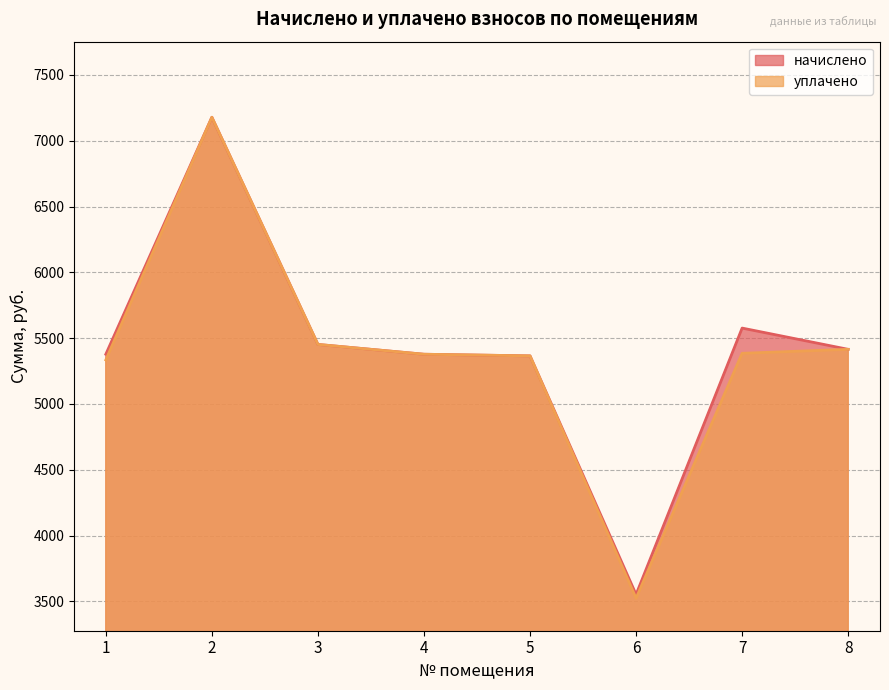

Between 1 and 6, which series saw the biggest shift?

начислено